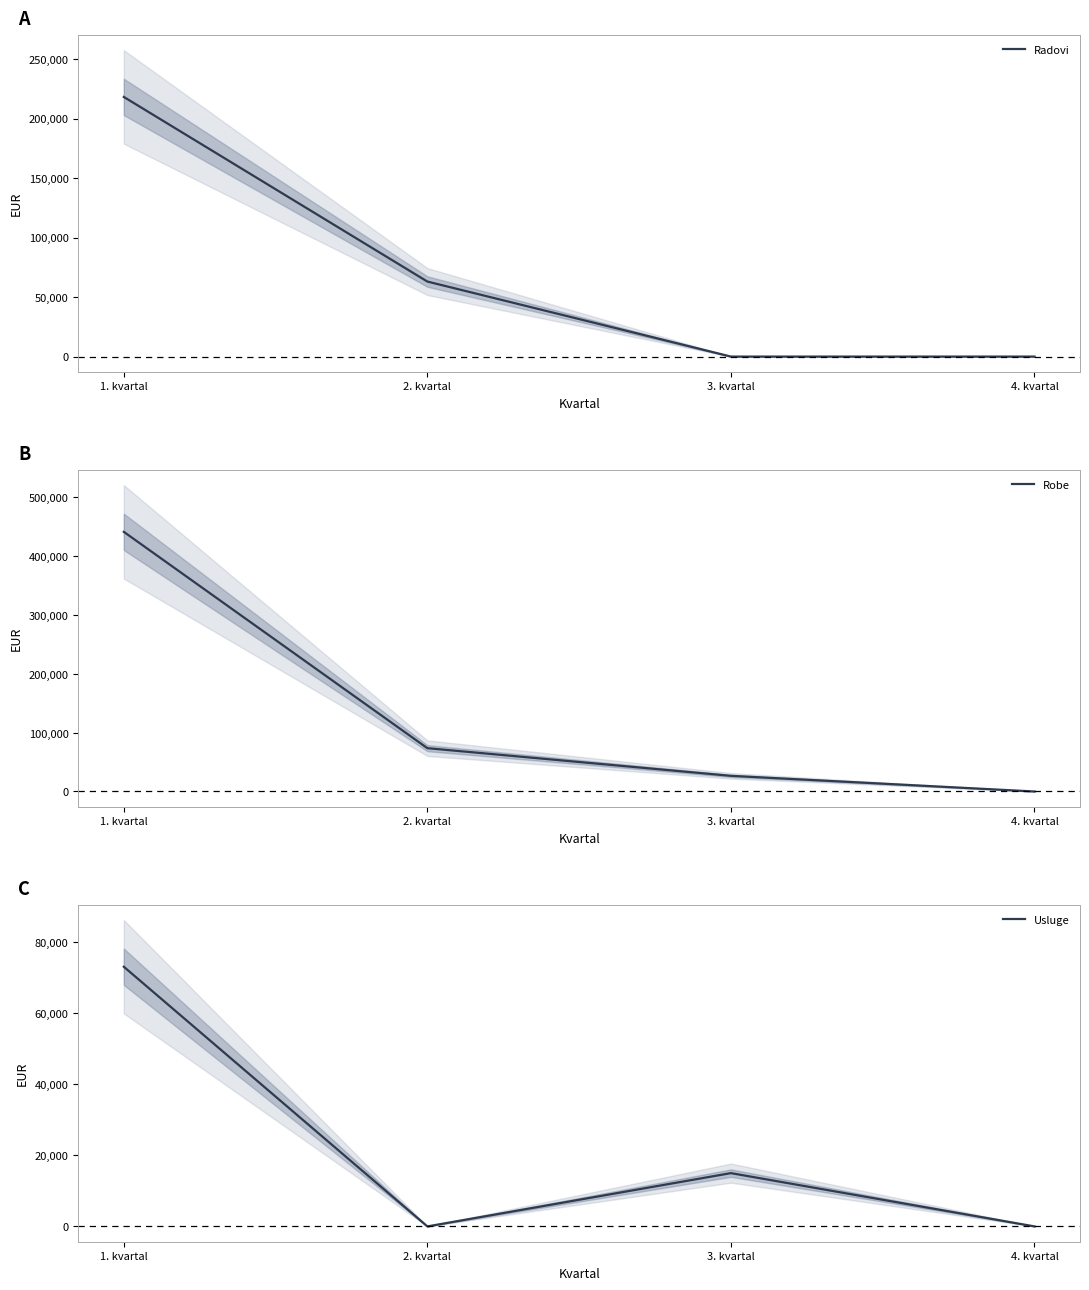

True or false: Usluge and Robe cross at least once.

False